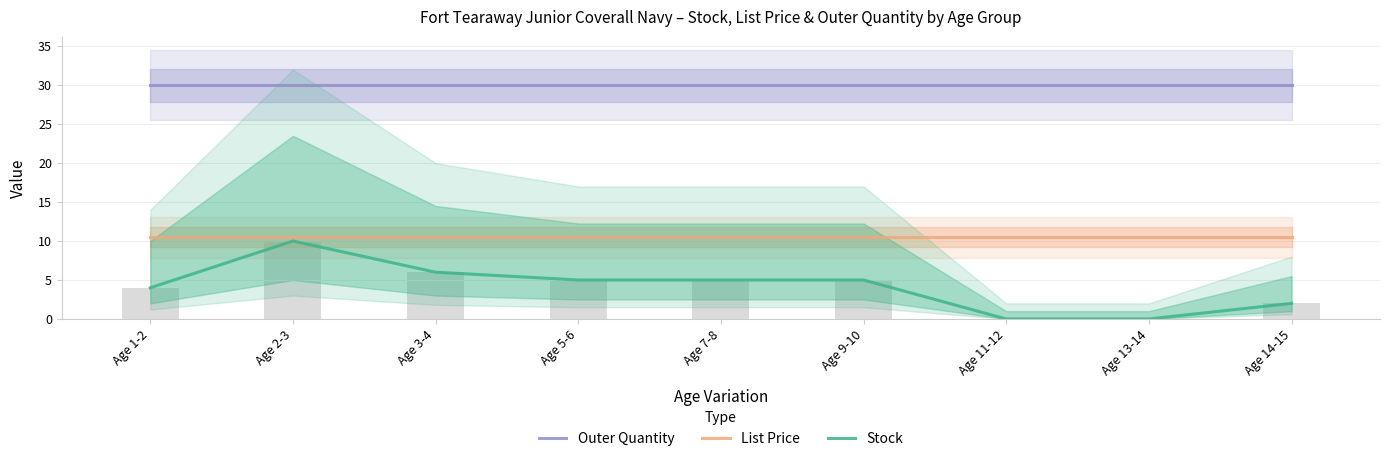

Reading left to right, transcribe all the data shown in this chart.

Outer Quantity: 30.0	30.0	30.0	30.0	30.0	30.0	30.0	30.0	30.0
List Price: 10.5	10.5	10.5	10.5	10.5	10.5	10.5	10.5	10.5
Stock: 4.0	10.0	6.0	5.0	5.0	5.0	0.0	0.0	2.0